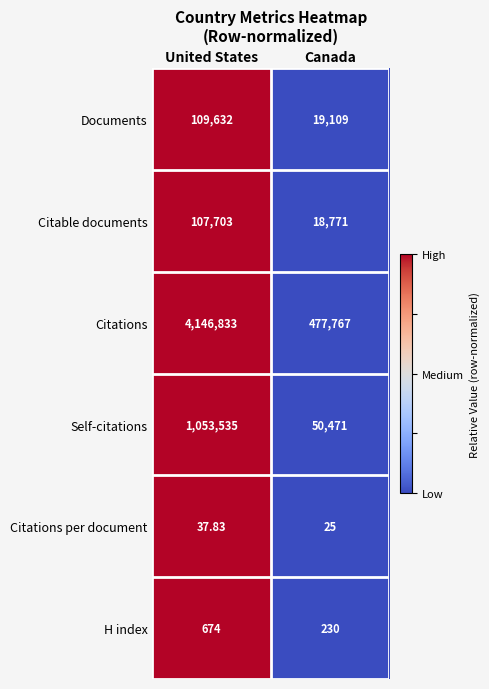

Which series has the widest spread of values?

Citations